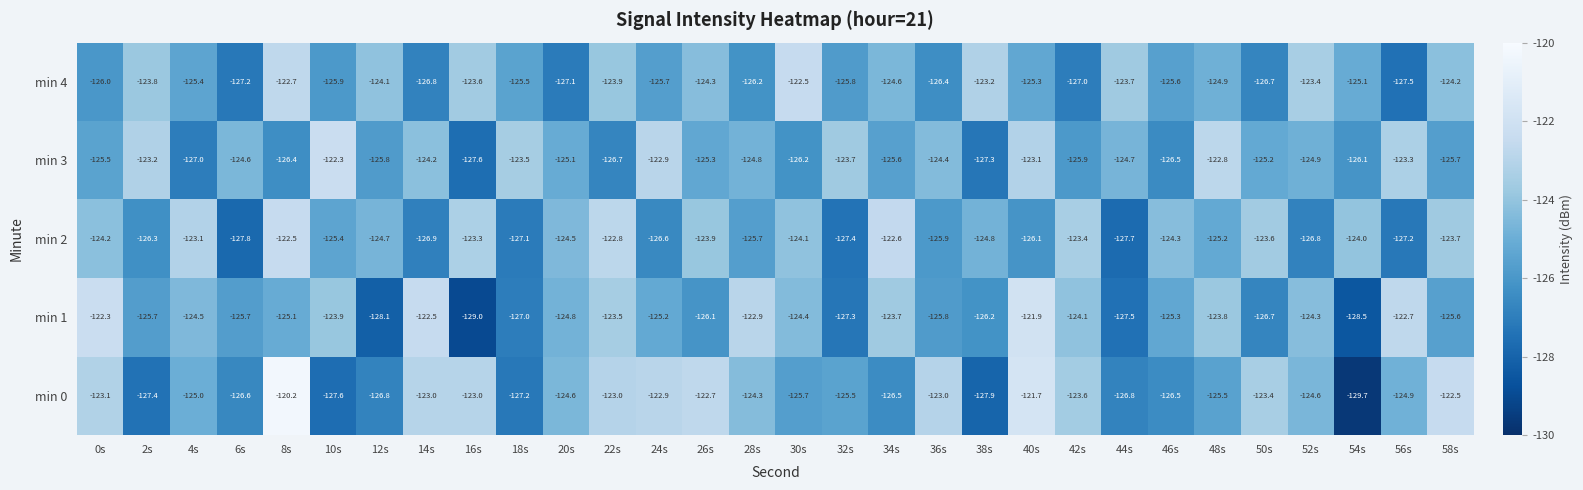

What is the difference between the maximum and second lowest values in the min 4 series?

4.7